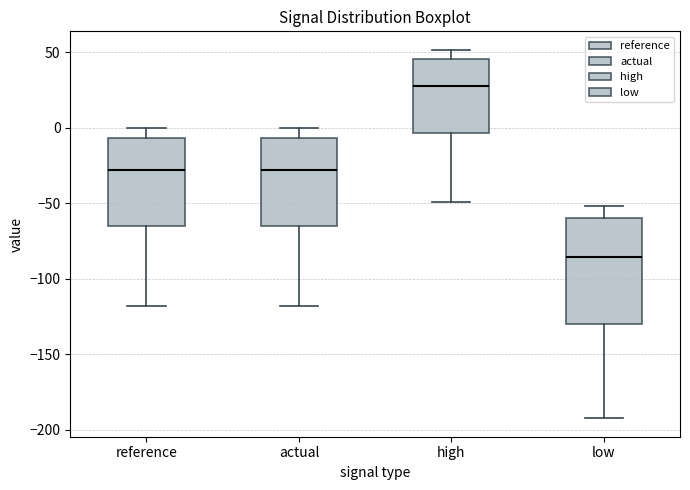

Reading left to right, read every box against the y-axis: the position of its median line, the range the box covers, and the ends of its whiskers. The values are not printed on the chart, so give them approximately, as read against the axis.

reference: median -30, box -65 to -5, whiskers -120 to 0
actual: median -30, box -65 to -5, whiskers -120 to 0
high: median 25, box -5 to 45, whiskers -50 to 50
low: median -85, box -130 to -60, whiskers -190 to -50